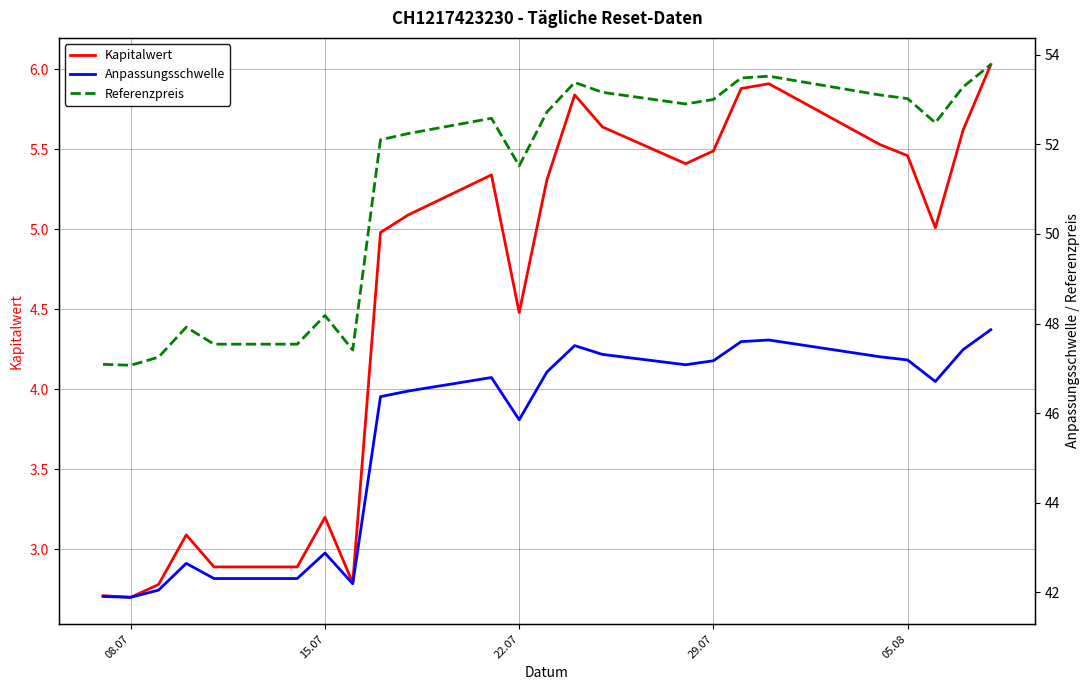

At which label is Kapitalwert closest to 4?

22.07